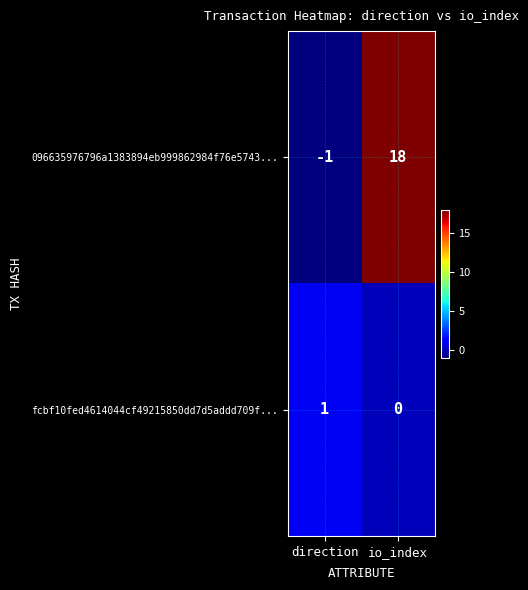

What is the minimum value shown in the chart?

-1